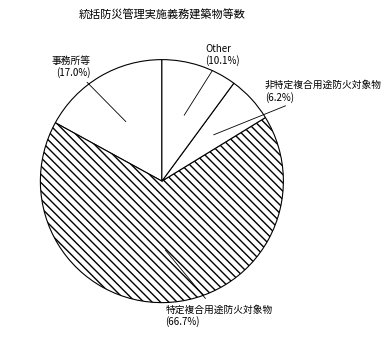

Which category has the smallest portion of the pie?

非特定複合用途防火対象物